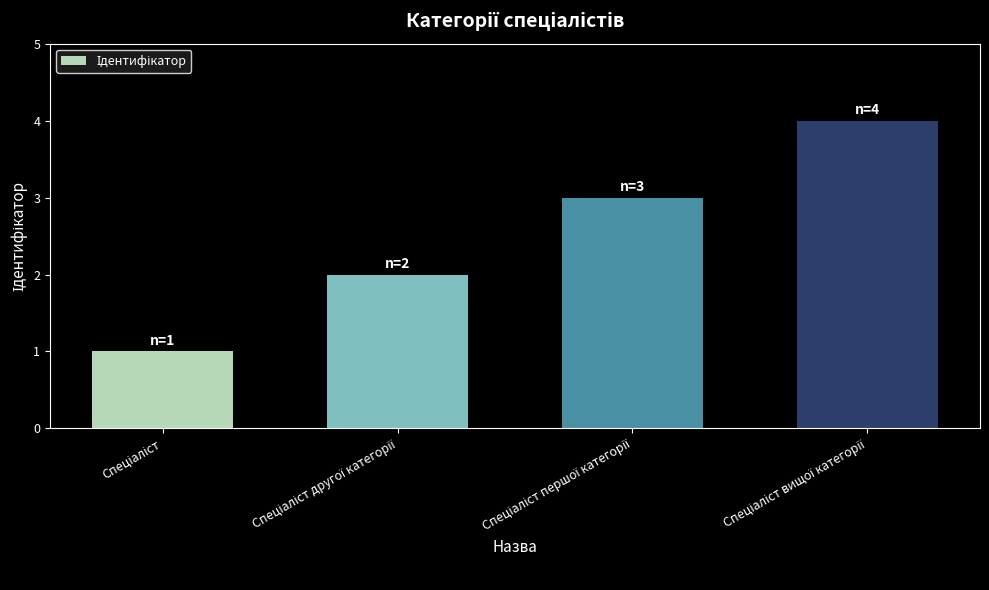

What is the difference between the maximum and minimum values?

3